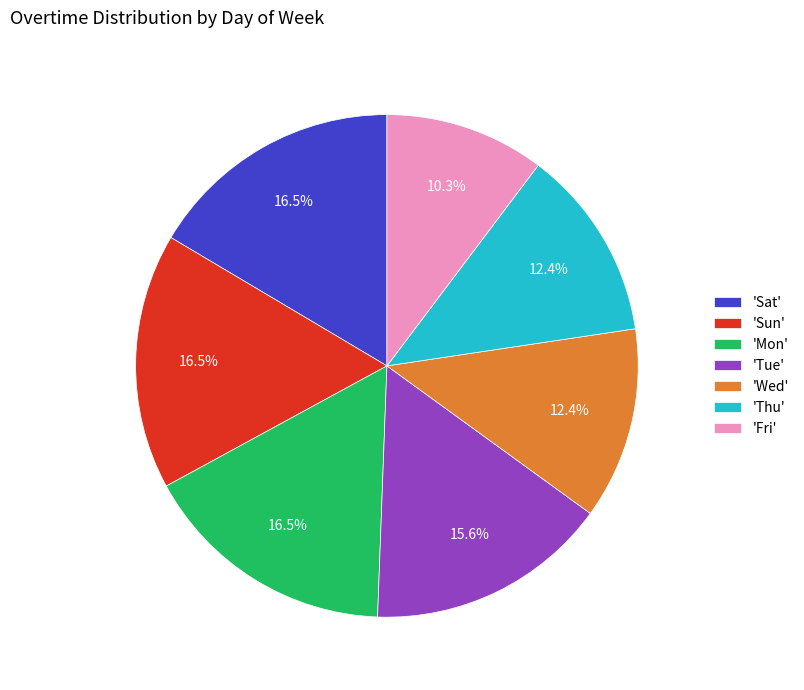

Which slice is the smallest?

'Fri'